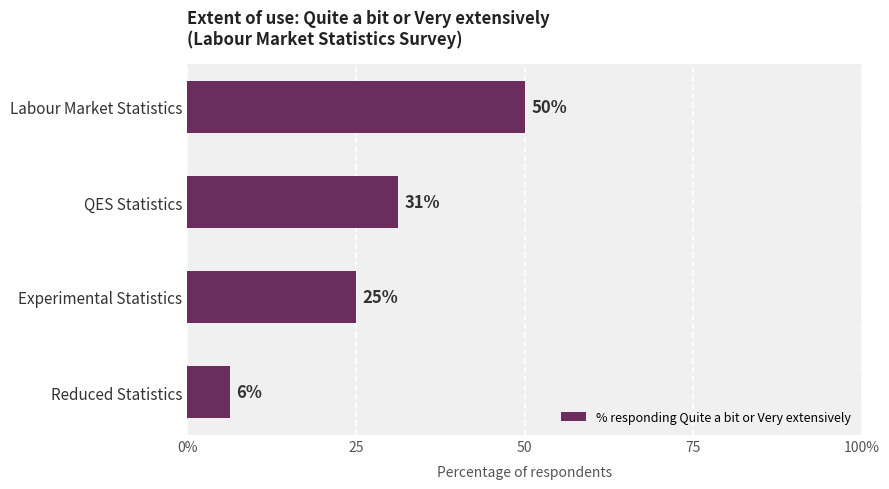

Are the bars horizontal?

Yes